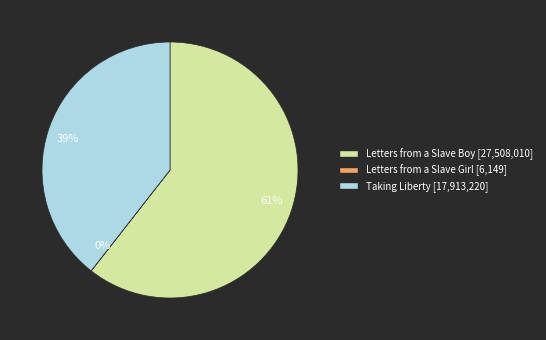

To the nearest percent, what is the difference between the largest and smallest slice percentages?

61%